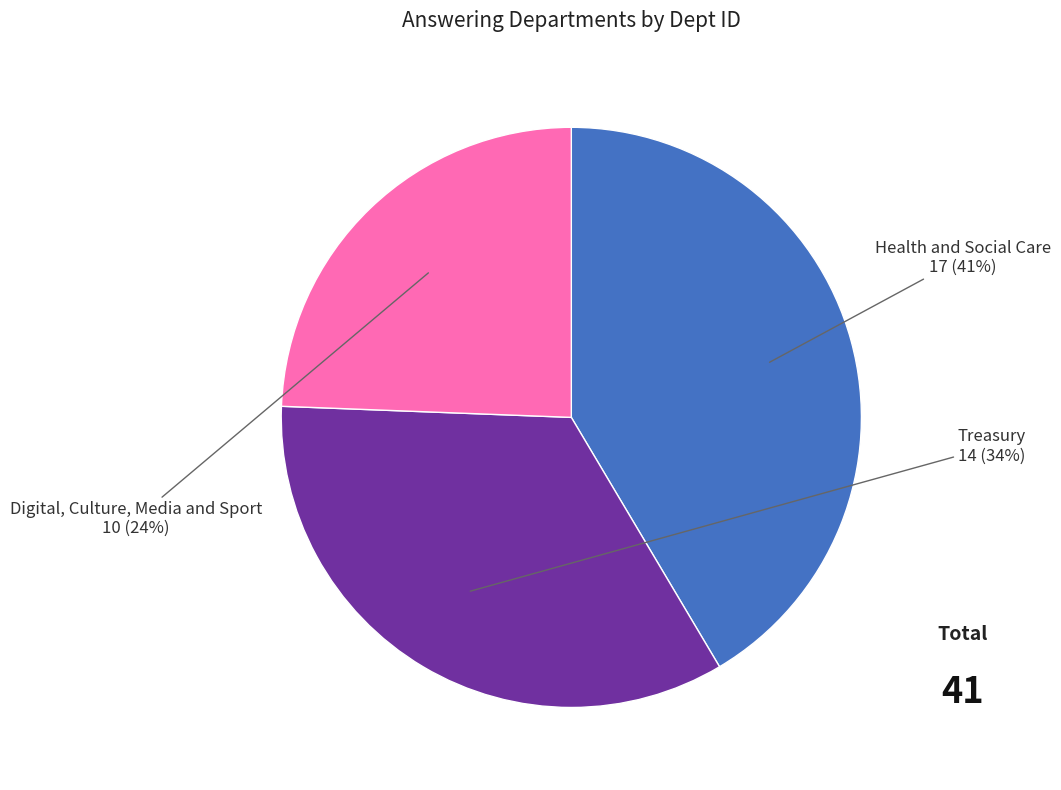

How many segments does this pie chart have?

3